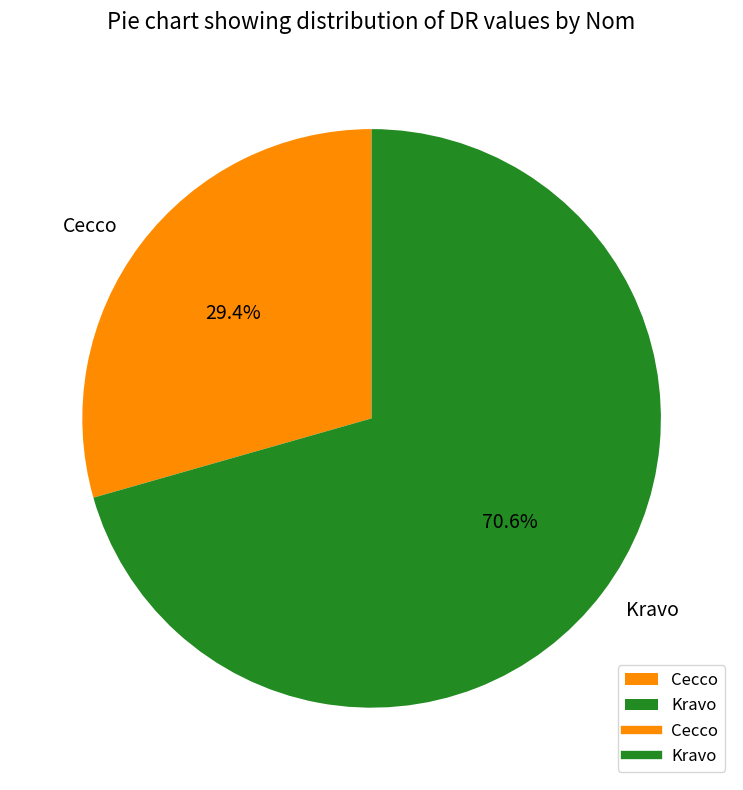

Count the number of slices in the pie.

2